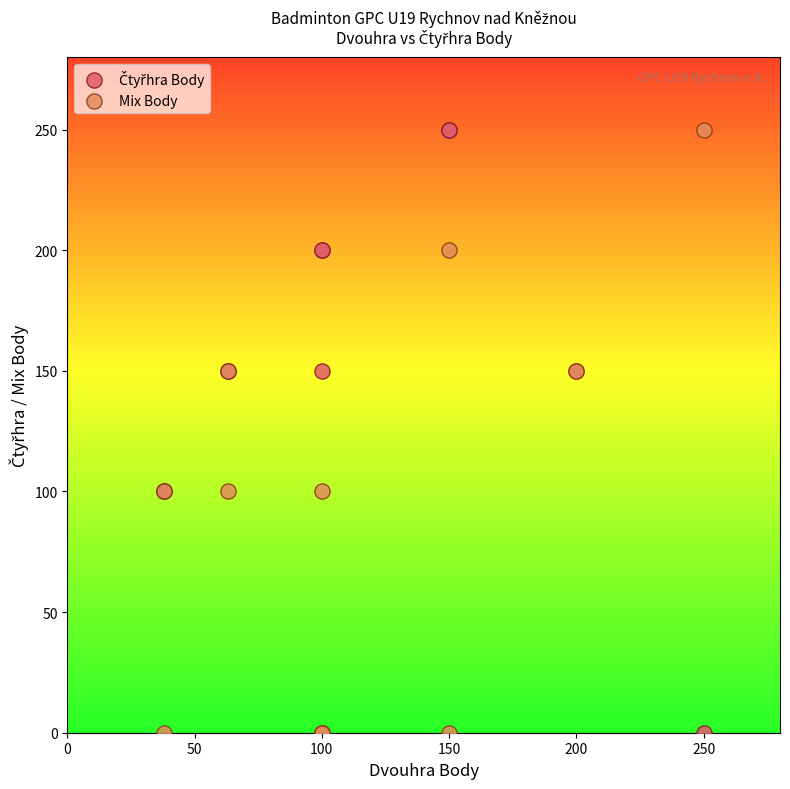

What is the X range (max minus min) for the scatter plot?

212